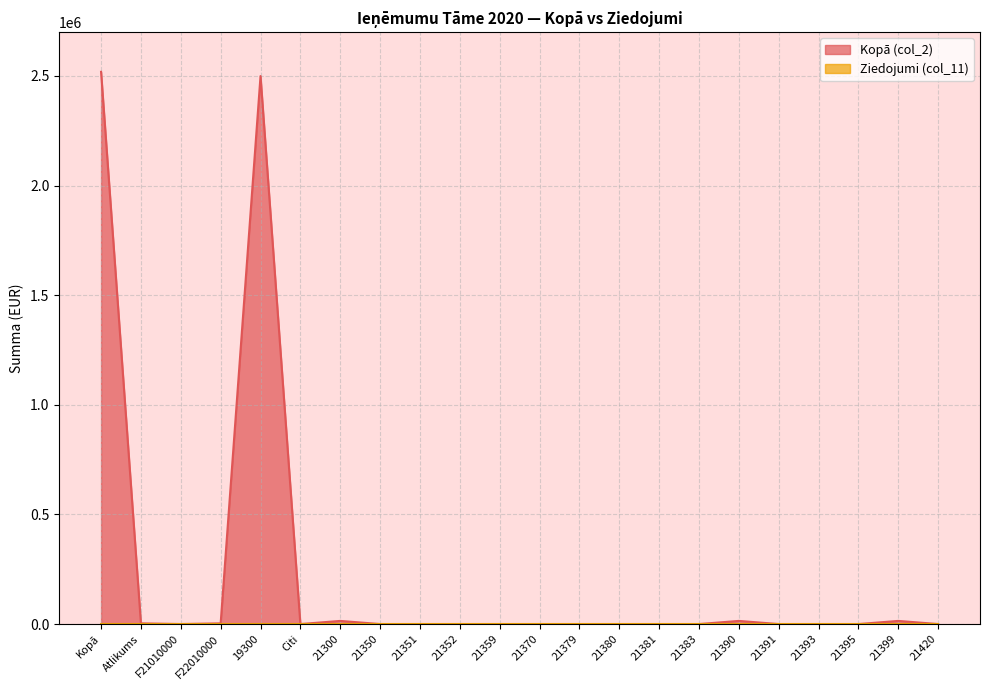

How many values exceed 0?

7